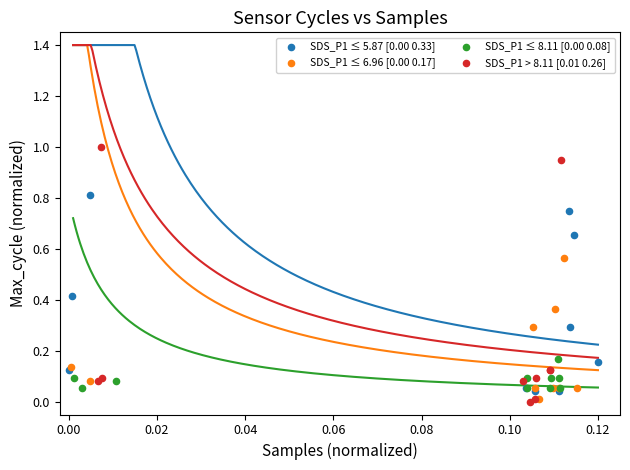

Which series contains the highest Y value?

SDS_P1 > 8.11 [0.01 0.26]